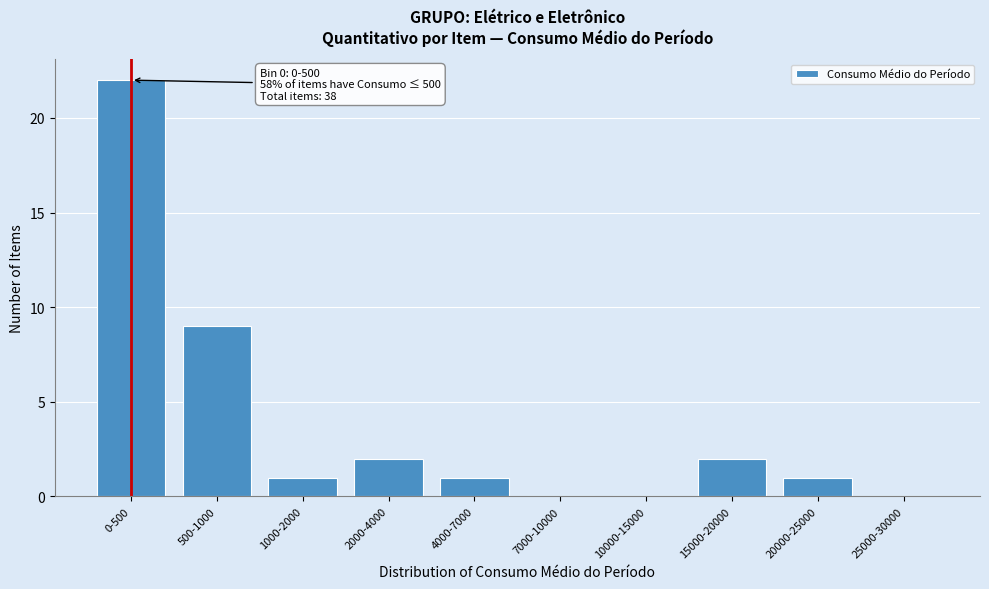

Reading left to right, list all the values displayed in this chart.

0-500=22	500-1000=9	1000-2000=1	2000-4000=2	4000-7000=1	7000-10000=0	10000-15000=0	15000-20000=2	20000-25000=1	25000-30000=0